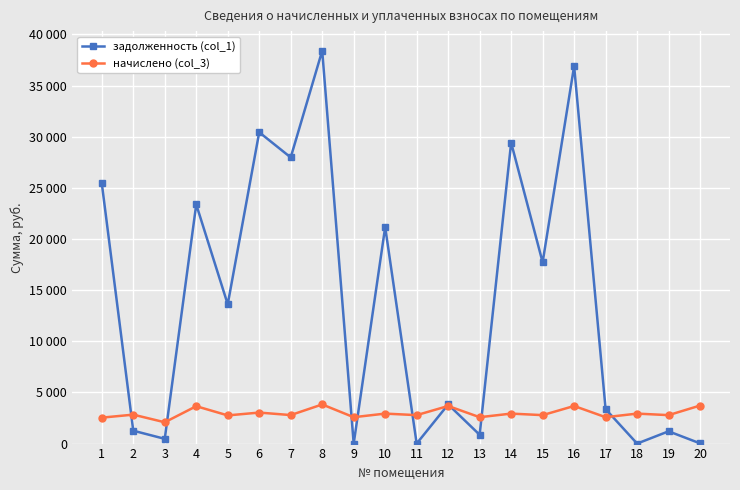

Which category has the highest value across all series?

8